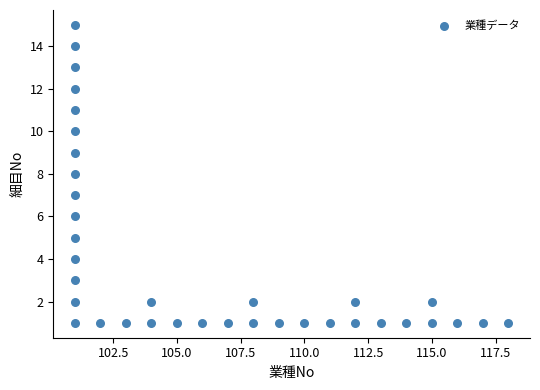

What is the range of X values (max minus min)?

17